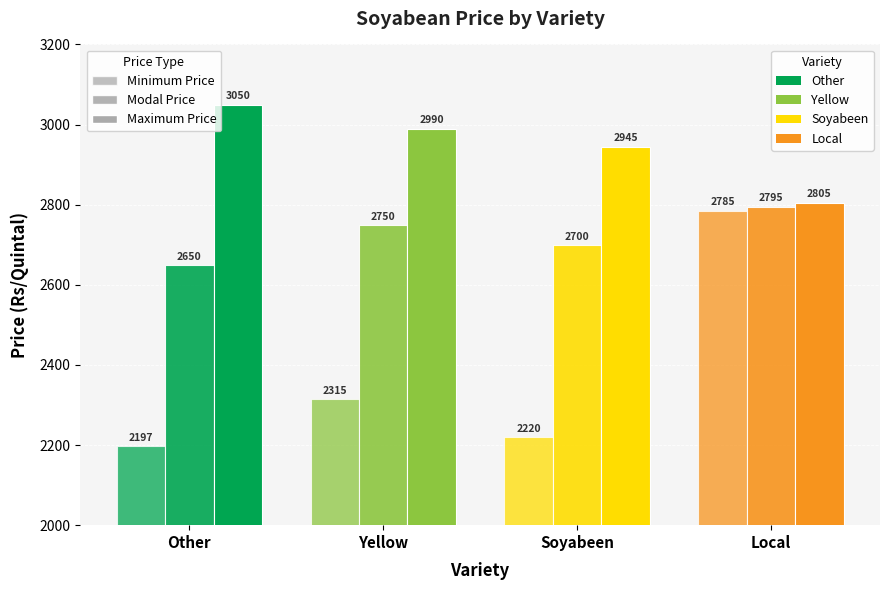

Reading left to right, list all the values displayed in this chart.

Minimum Price: Other=2197	Yellow=2315	Soyabeen=2220	Local=2785
Modal Price: Other=2650	Yellow=2750	Soyabeen=2700	Local=2795
Maximum Price: Other=3050	Yellow=2990	Soyabeen=2945	Local=2805